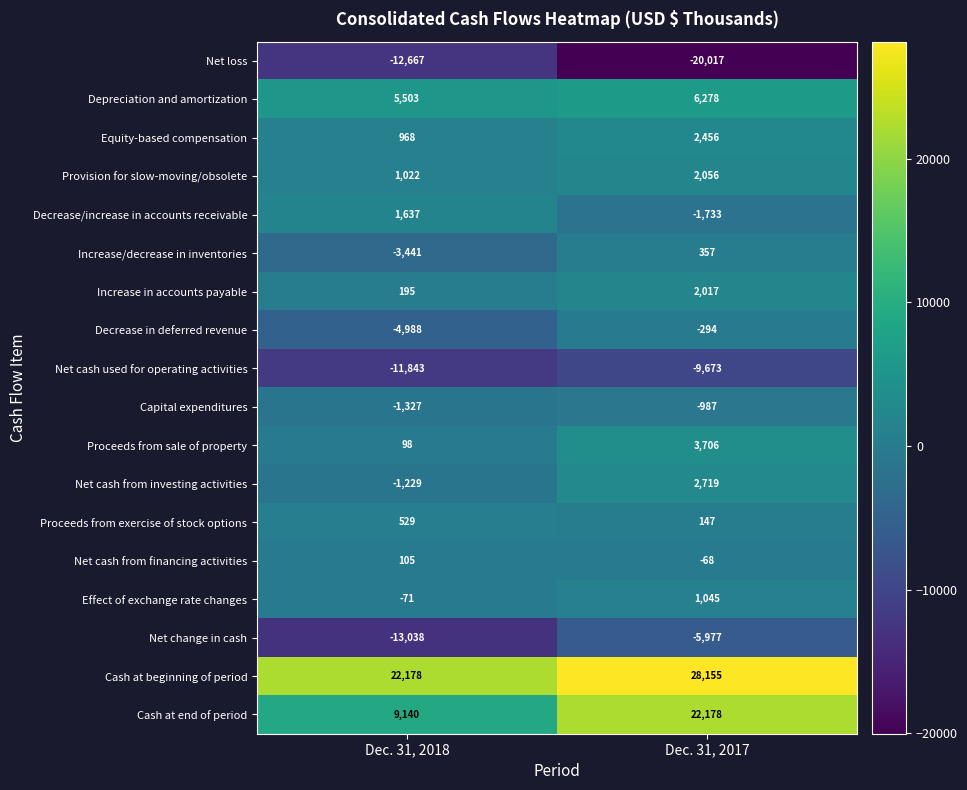

What is the difference between the Net cash from investing activities values at Dec. 31, 2018 and Dec. 31, 2017?

3948